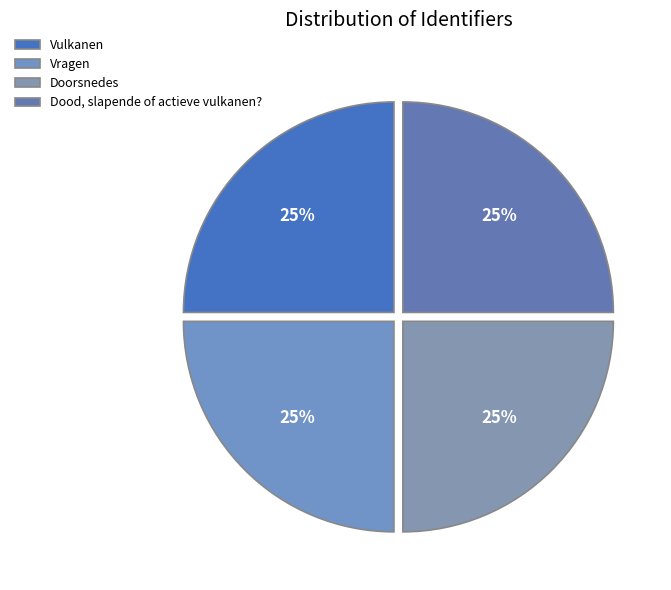

Is it true that Dood, slapende of actieve vulkanen? is 25% of the pie?

True